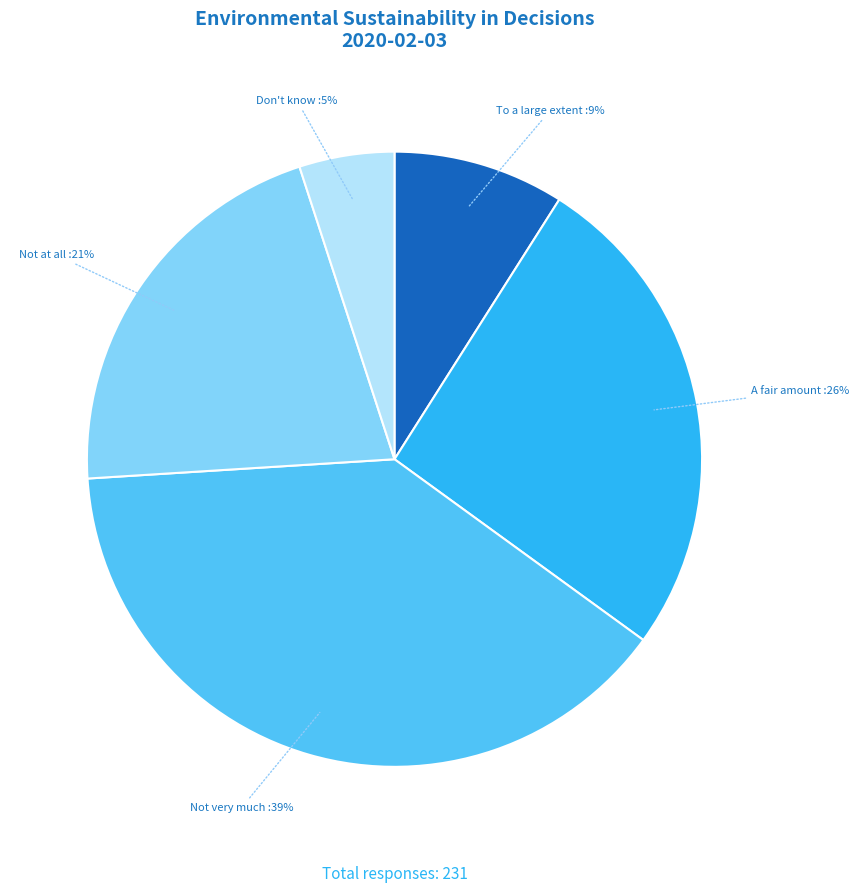

Does any single category account for the majority?

No